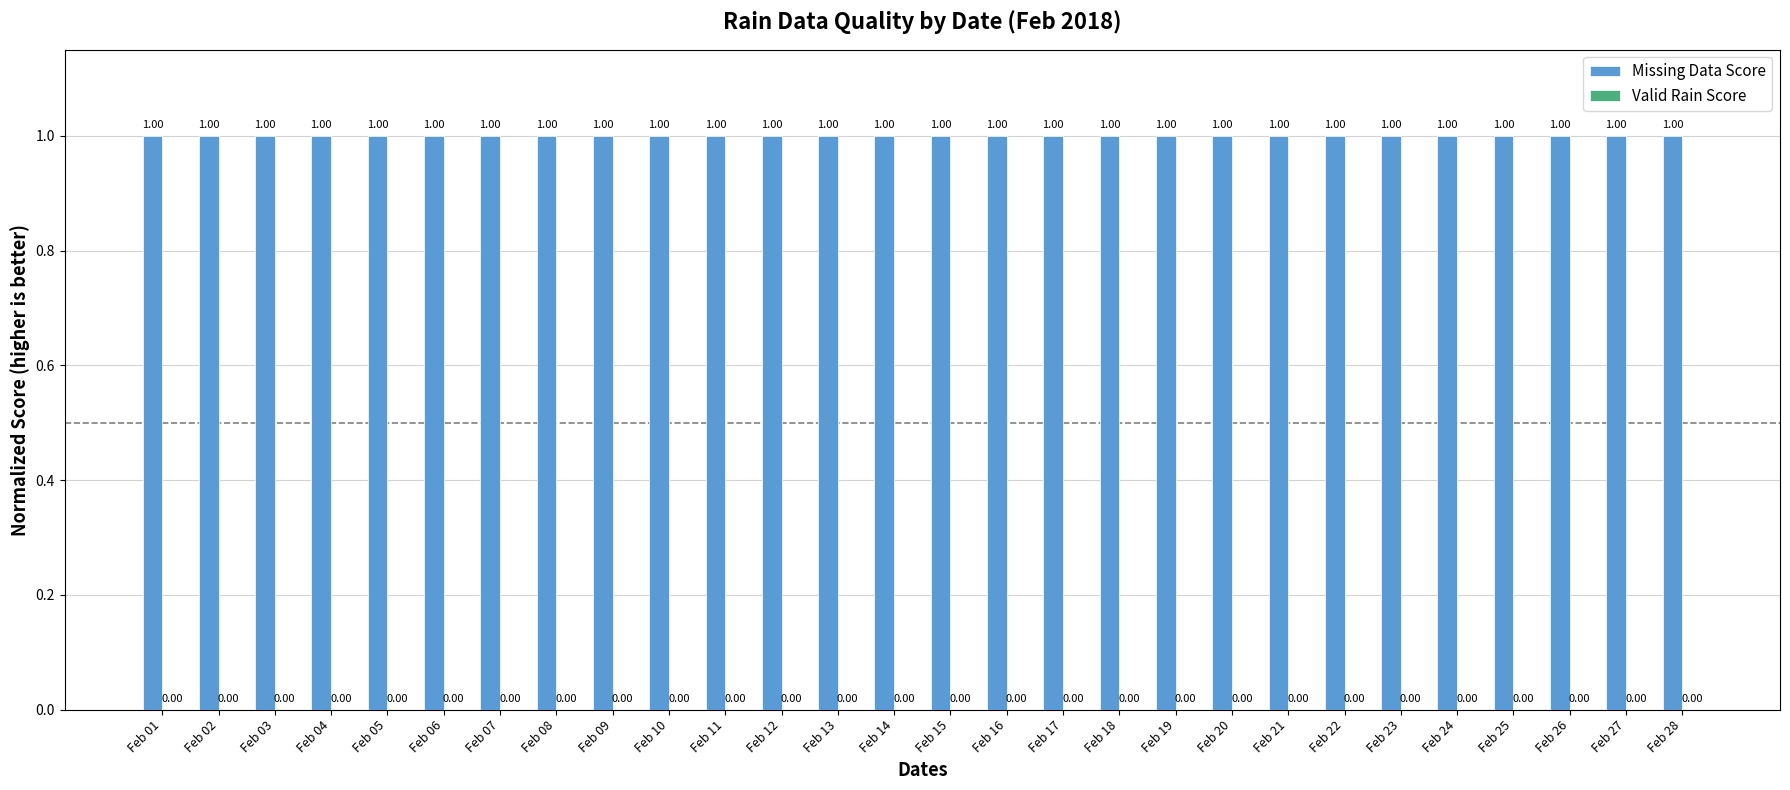

Reading right to left, what are all the values shown in this chart?

Missing Data Score: 1	1	1	1	1	1	1	1	1	1	1	1	1	1	1	1	1	1	1	1	1	1	1	1	1	1	1	1
Valid Rain Score: 0	0	0	0	0	0	0	0	0	0	0	0	0	0	0	0	0	0	0	0	0	0	0	0	0	0	0	0